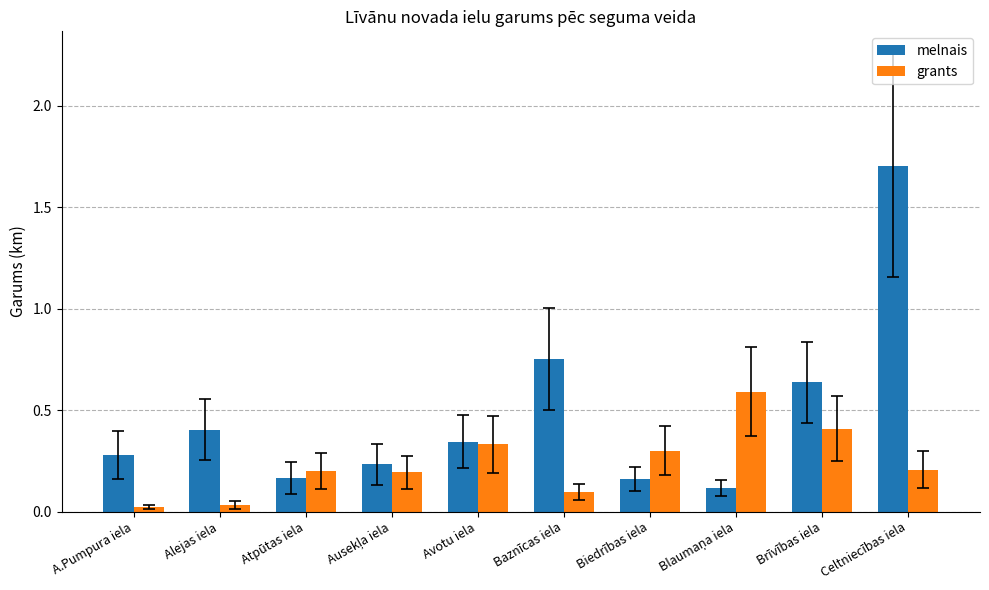

What is the total value across all series at Atpūtas iela?

0.4